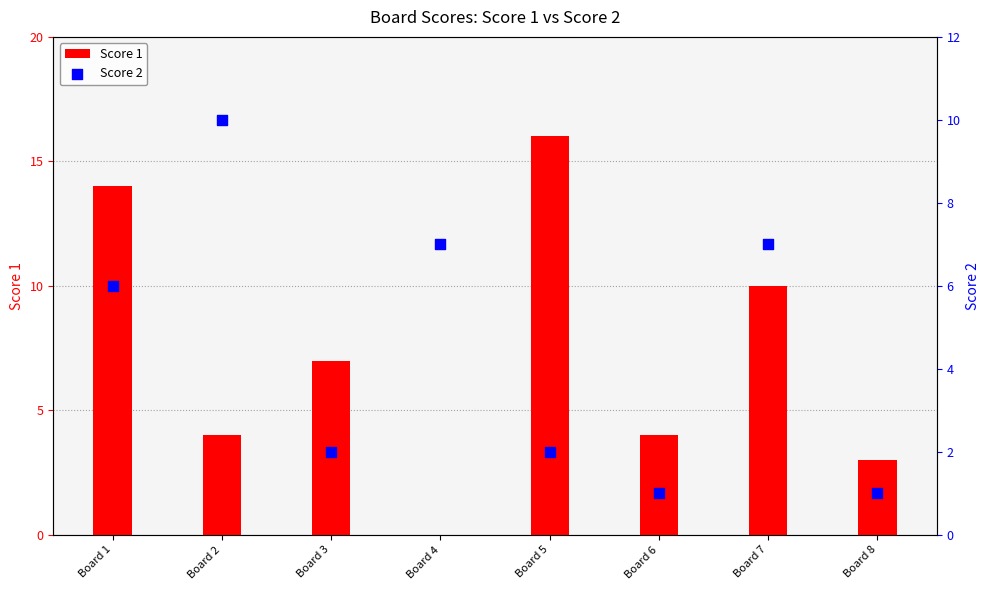

Is the value of Score 2 at Board 6 greater than the value of Score 1 at Board 8?

No